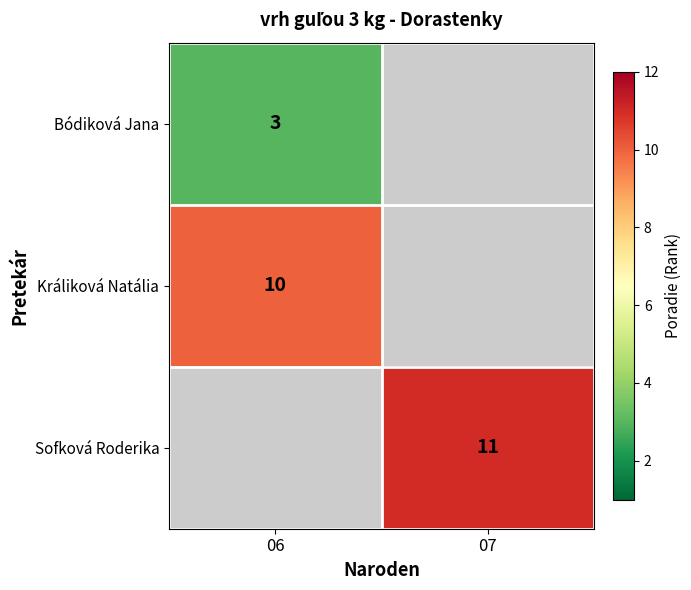

The value of Sofková Roderika at 07 is 11. True or false?

True